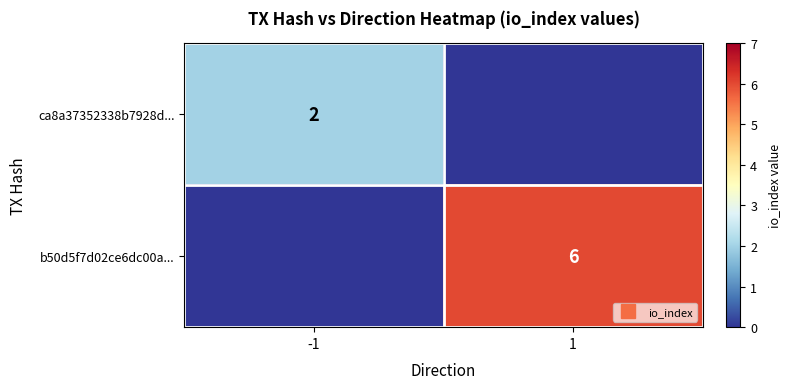

List the series in order of their peak value, highest first.

b50d5f7d02ce6dc00a..., ca8a37352338b7928d...